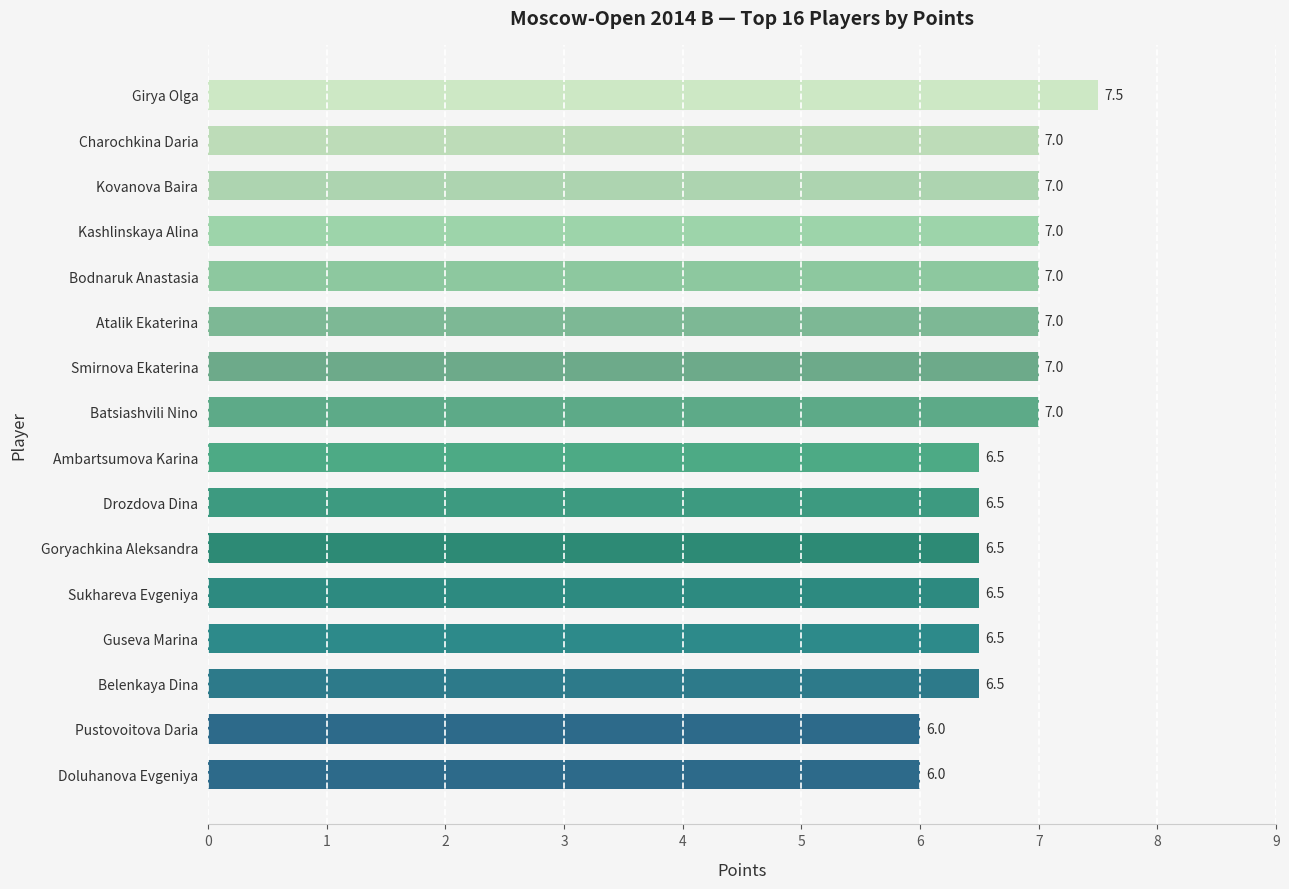

Reading bottom to top, transcribe all the data shown in this chart.

6.0	6.0	6.5	6.5	6.5	6.5	6.5	6.5	7.0	7.0	7.0	7.0	7.0	7.0	7.0	7.5